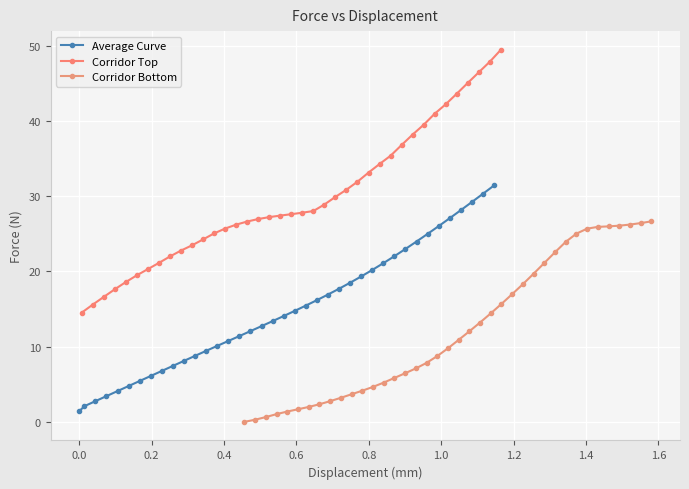

What is the value of the Corridor Top point at the 4th from the left?

17.6